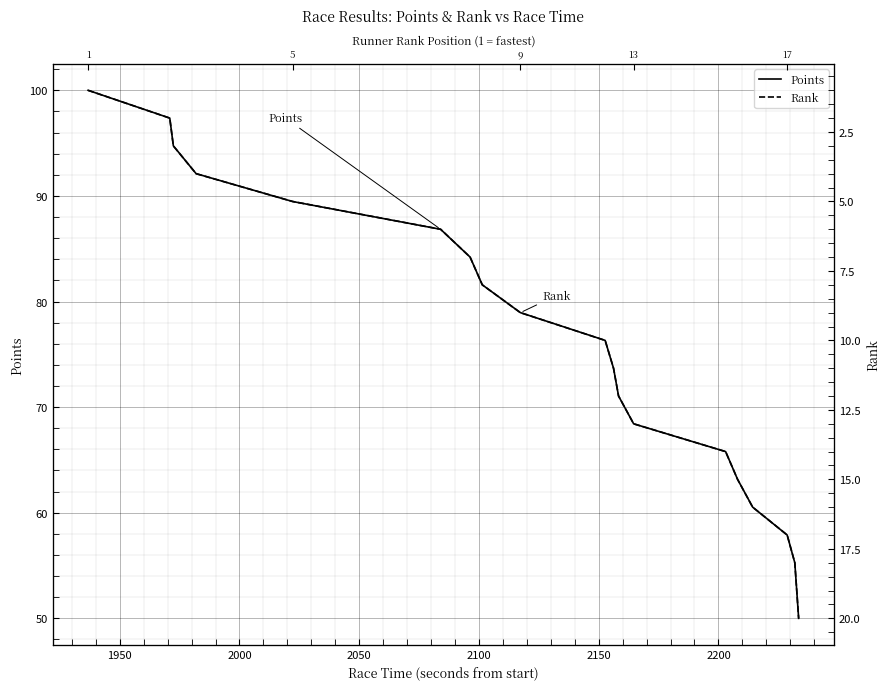

How many values in the Rank series exceed 11?

9